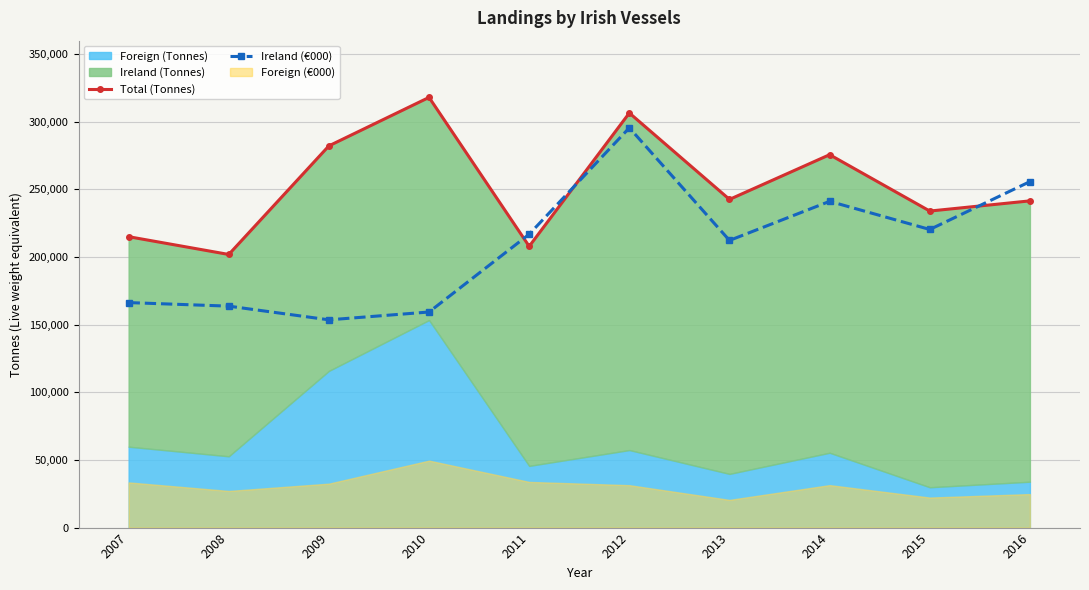

The value of Ireland (€000) at 2011 is 296805. True or false?

False